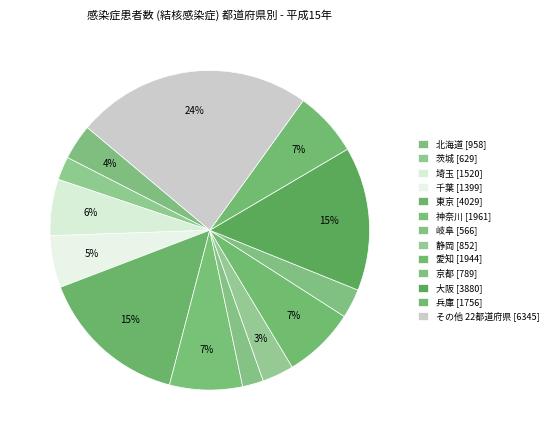

How many slices are in this pie chart?

13